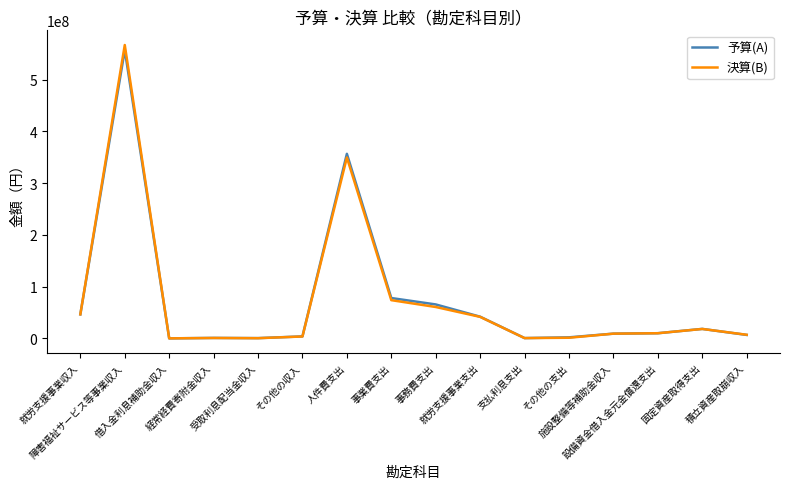

Does the chart display data point markers on the line(s)?

No